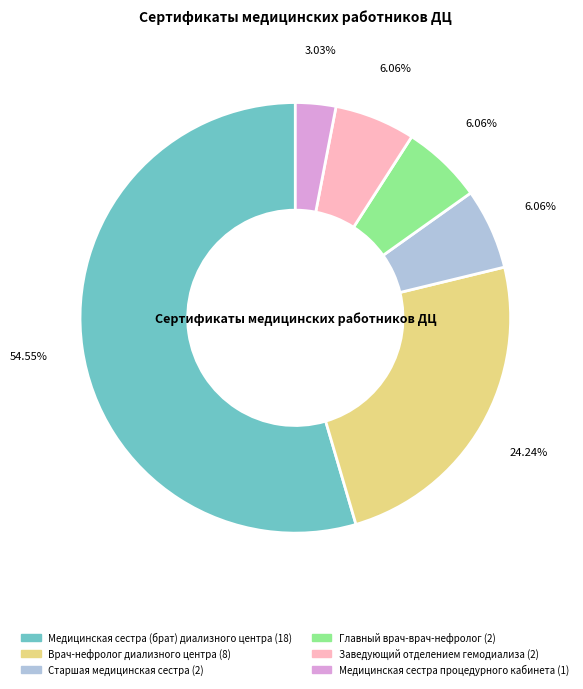

How many slices are in this pie chart?

6